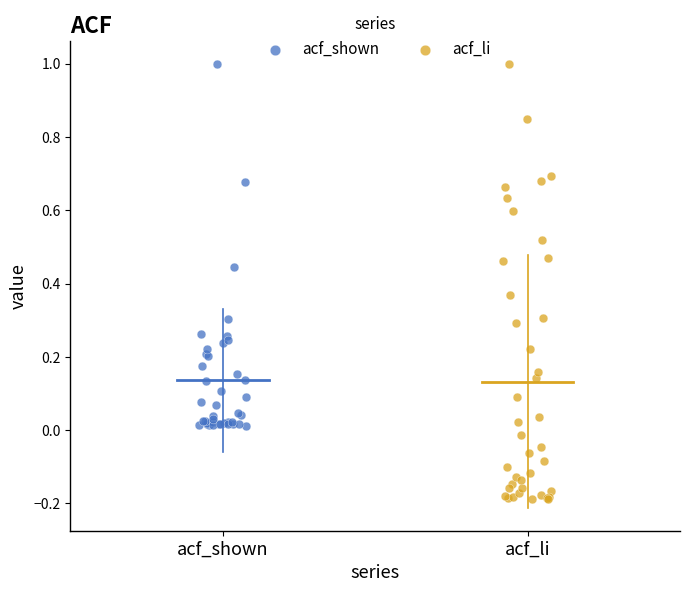

Which series has the widest spread of Y values?

acf_li